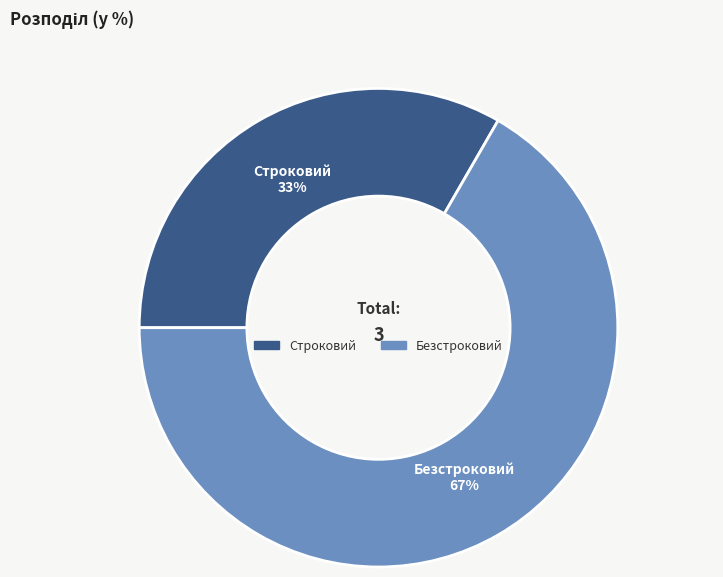

Which category has the biggest portion of the pie?

Безстроковий